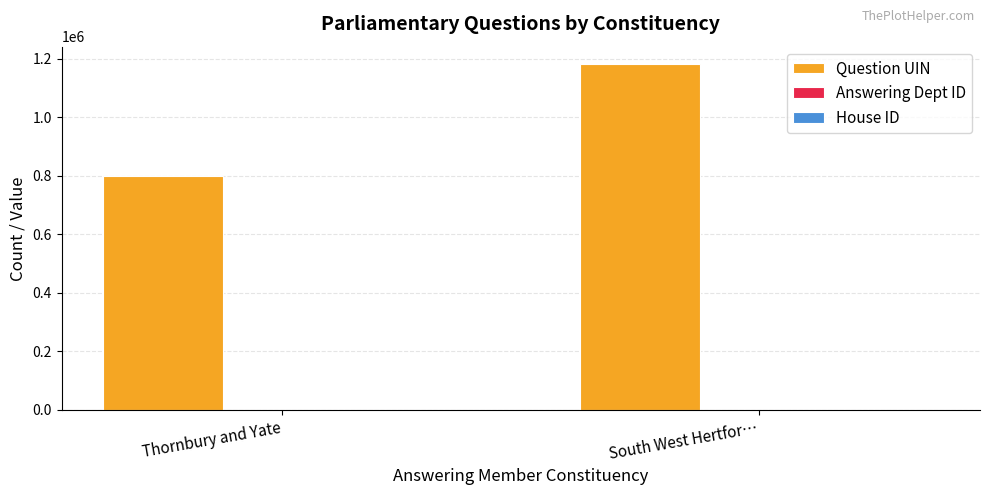

The Question UIN series shows 798104 at Thornbury and Yate. True or false?

True